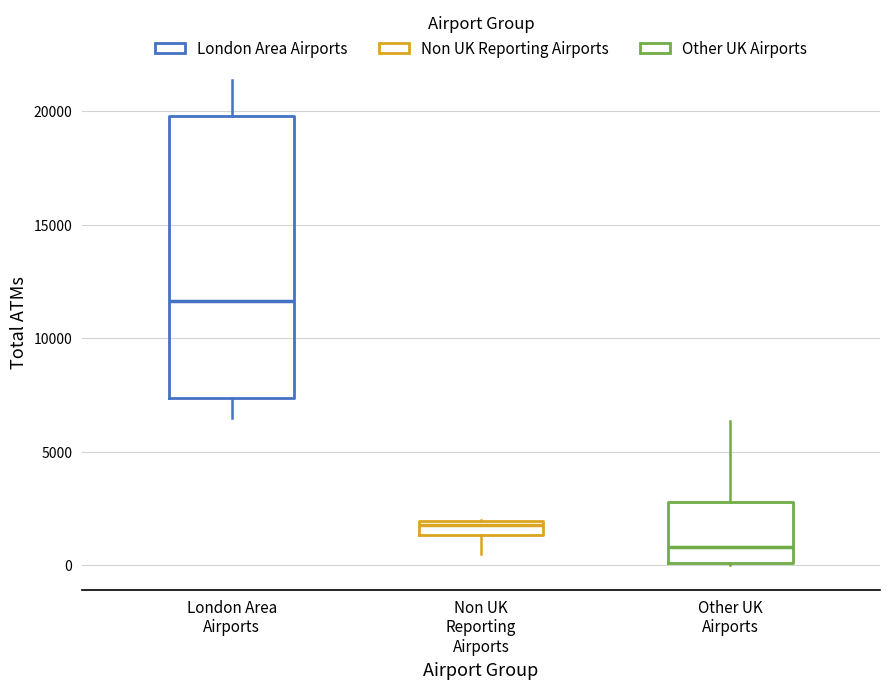

Which box has the highest median line?

London Area Airports